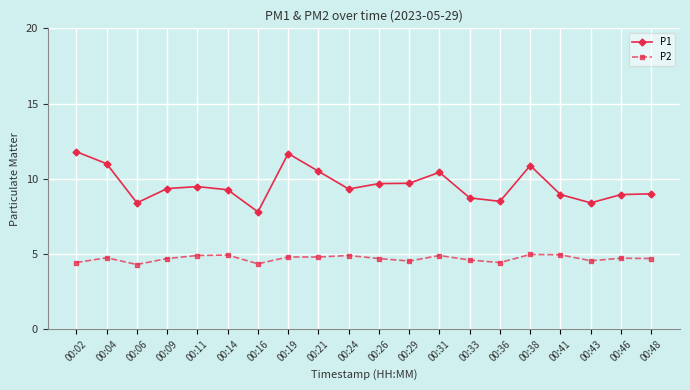

What is the value of the P2 point at the 3rd from the left?

4.3